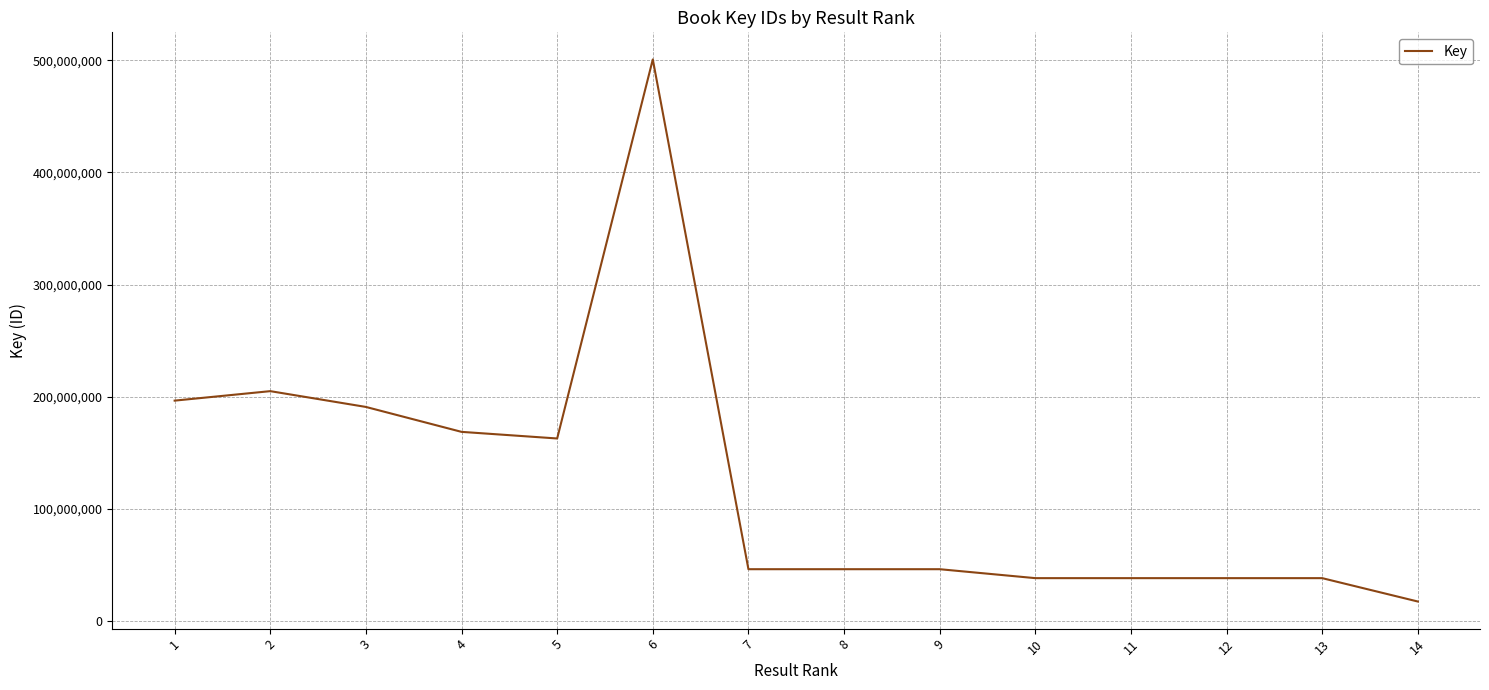

Where is the first local maximum?

2